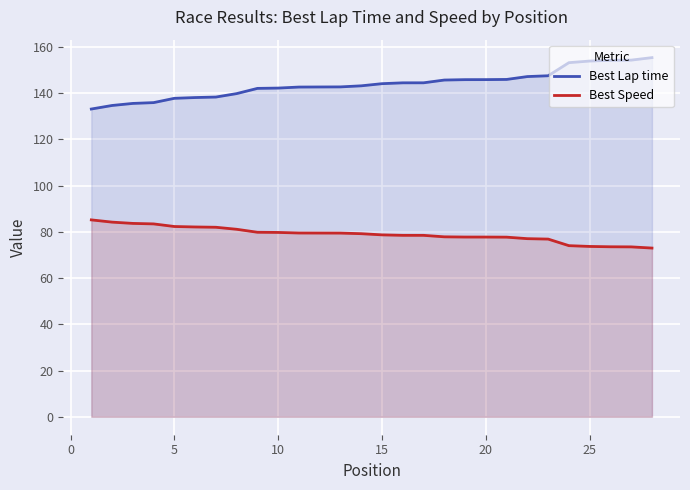

Which series has the largest total across all categories?

Best Lap time